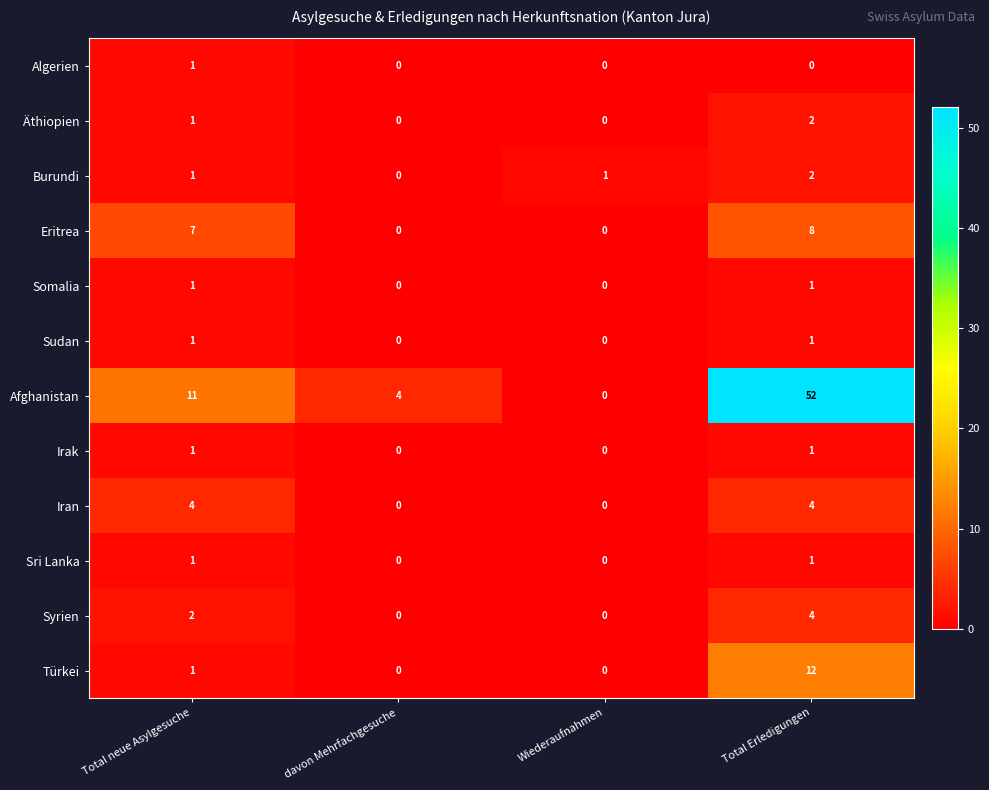

What is the total value across all series at davon Mehrfachgesuche?

4